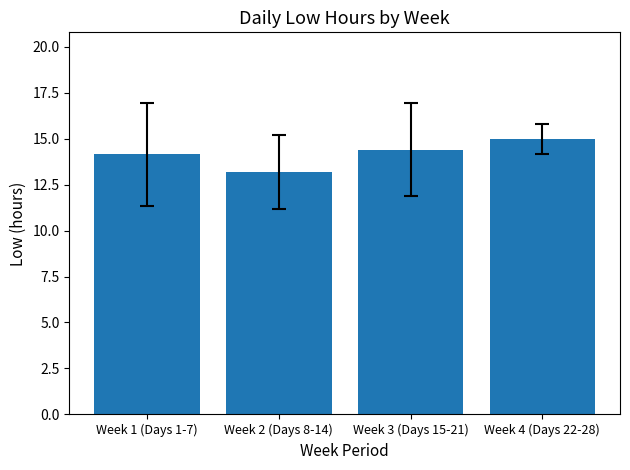

What is the difference between the second highest and minimum values?

1.2